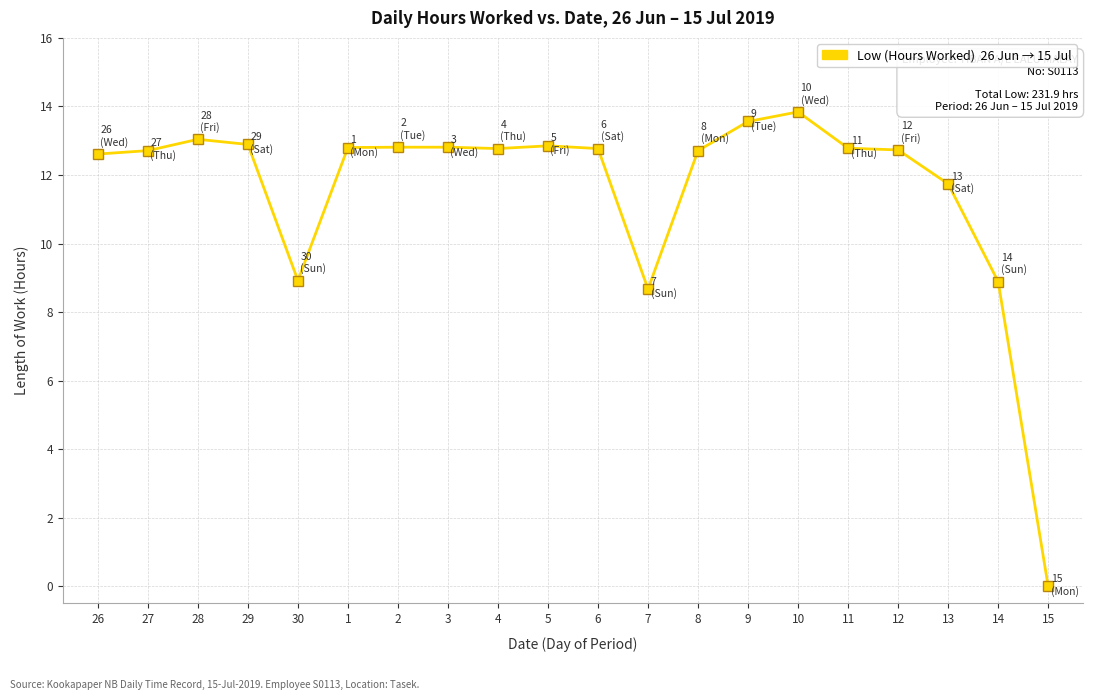

True or false: the data shows 8.9 at 14.

True